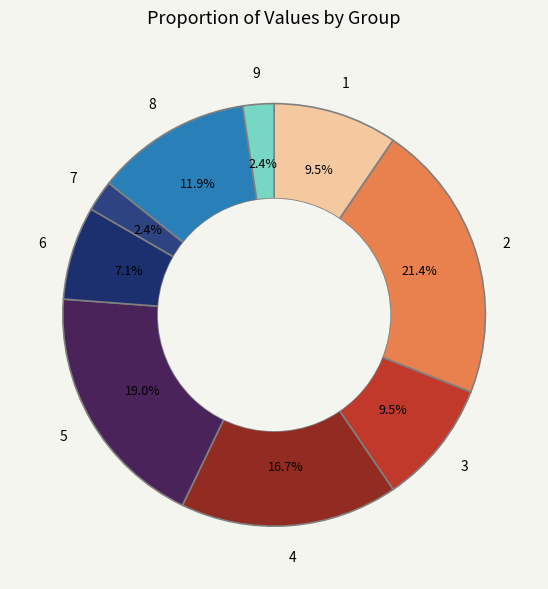

What is the ratio of the value at 2 to the value at 6?

3.0